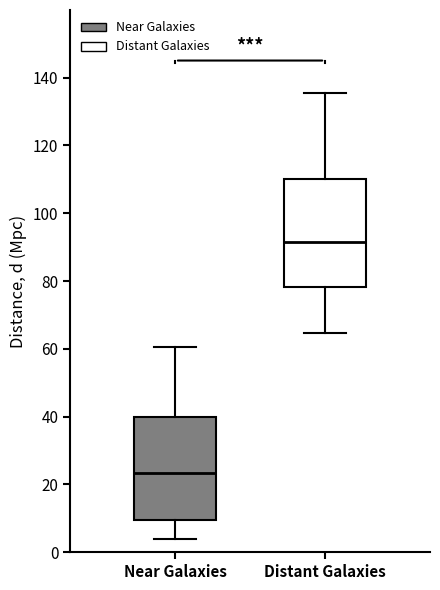

Reading left to right, read every box against the y-axis: the position of its median line, the range the box covers, and the ends of its whiskers. The values are not printed on the chart, so give them approximately, as read against the axis.

Near Galaxies: median 24, box 10 to 40, whiskers 4 to 60
Distant Galaxies: median 92, box 78 to 110, whiskers 64 to 136